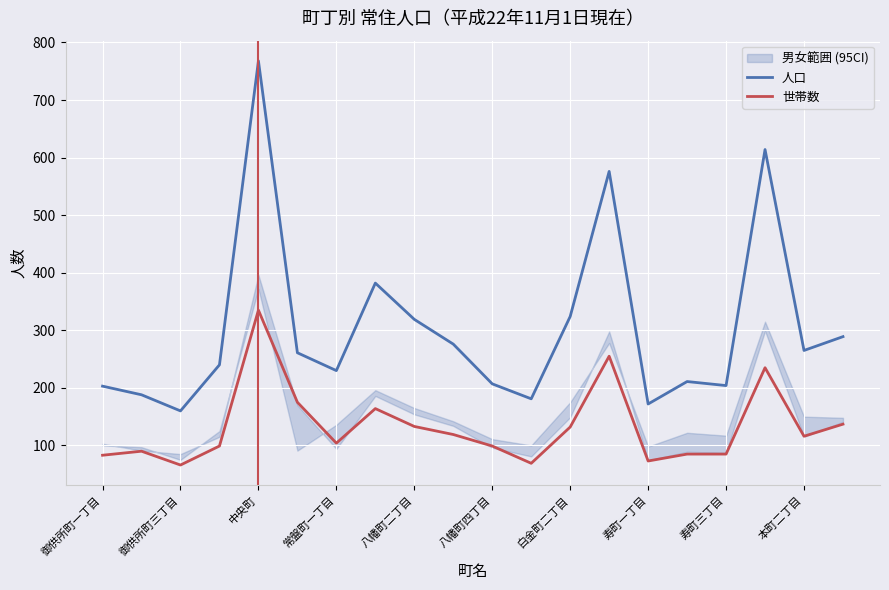

True or false: 世帯数 and 人口 intersect in this chart.

False